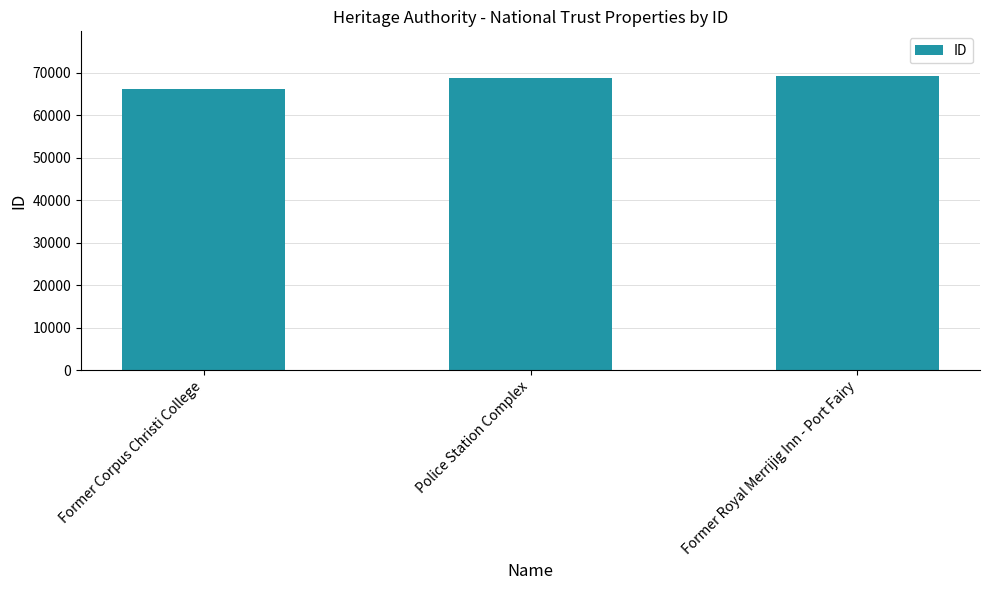

What is the label of the 3rd bar from the left?

Former Royal Merrijig Inn - Port Fairy